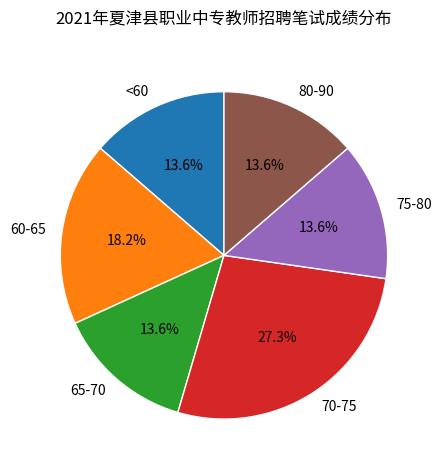

What percentage is NOT represented by 60-65?

81.8%